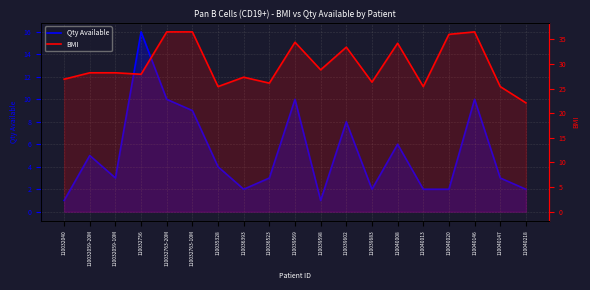

Which label corresponds to the largest value in the chart?

110032763-20M